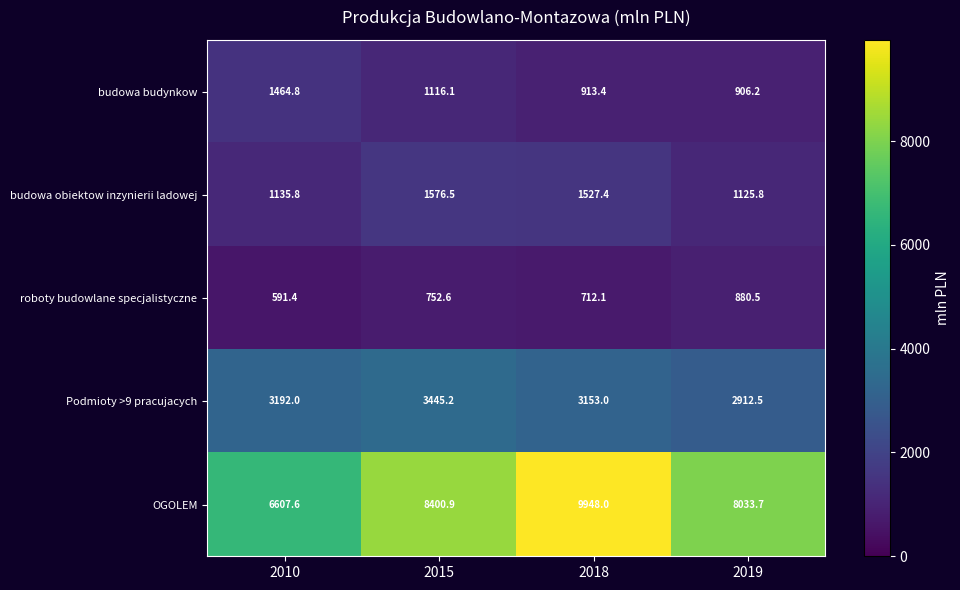

What is the minimum value for budowa obiektow inzynierii ladowej?

1125.8